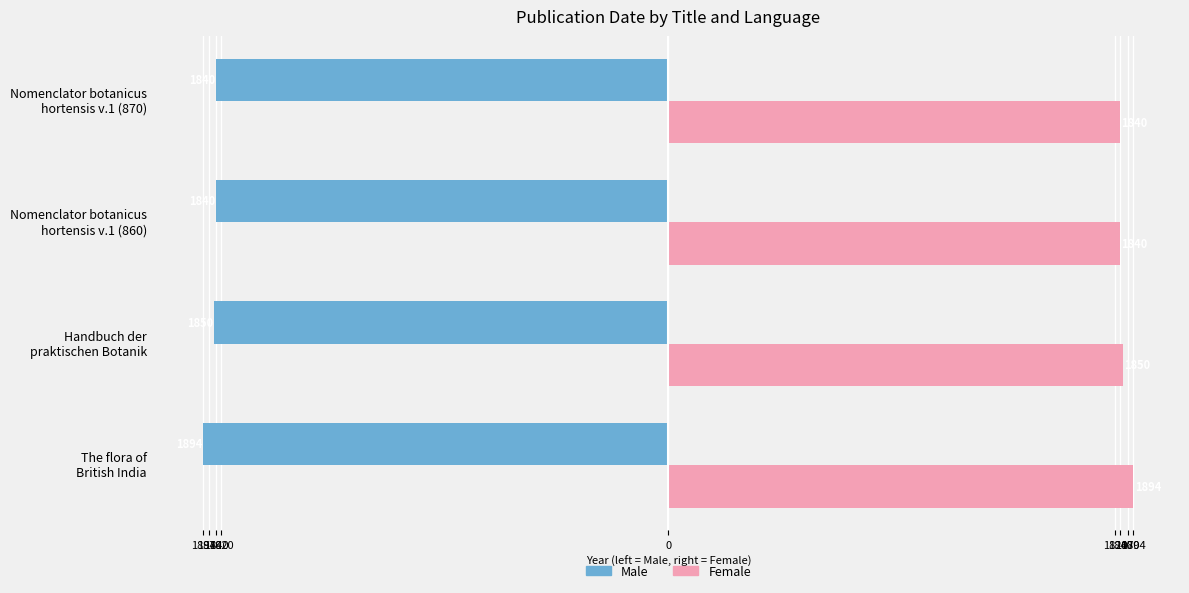

What are all the series names shown in the legend?

Male, Female